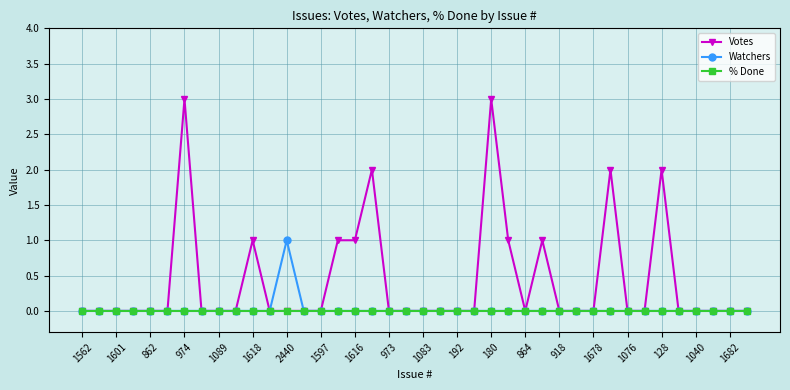

True or false: Watchers has more than 0 points higher than both neighbors.

True